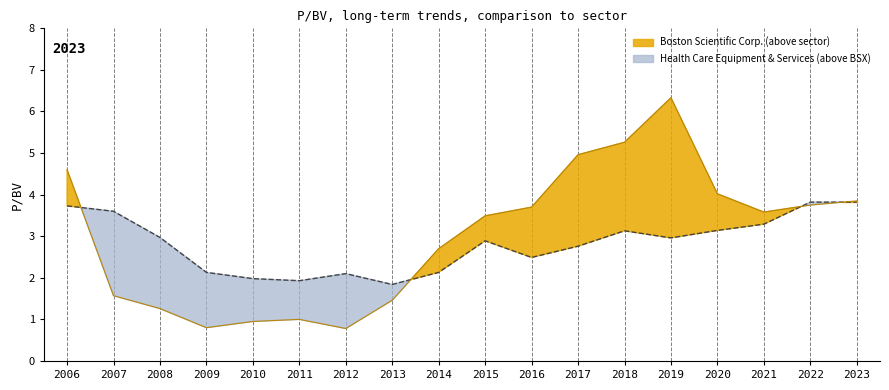

At 2010, list the series in order from largest to smallest.

Health Care Equipment & Services, Boston Scientific Corp.